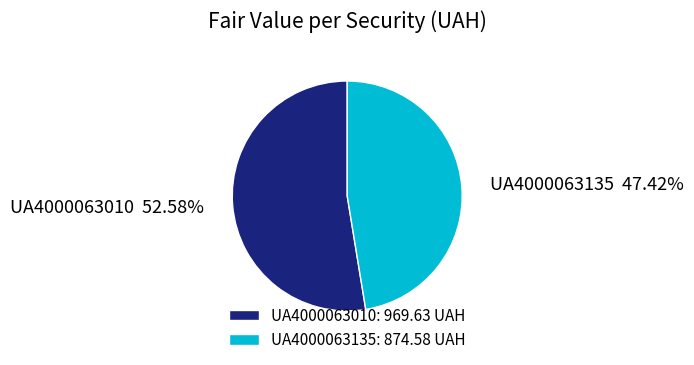

Rank the categories by value from lowest to highest.

UA4000063135, UA4000063010